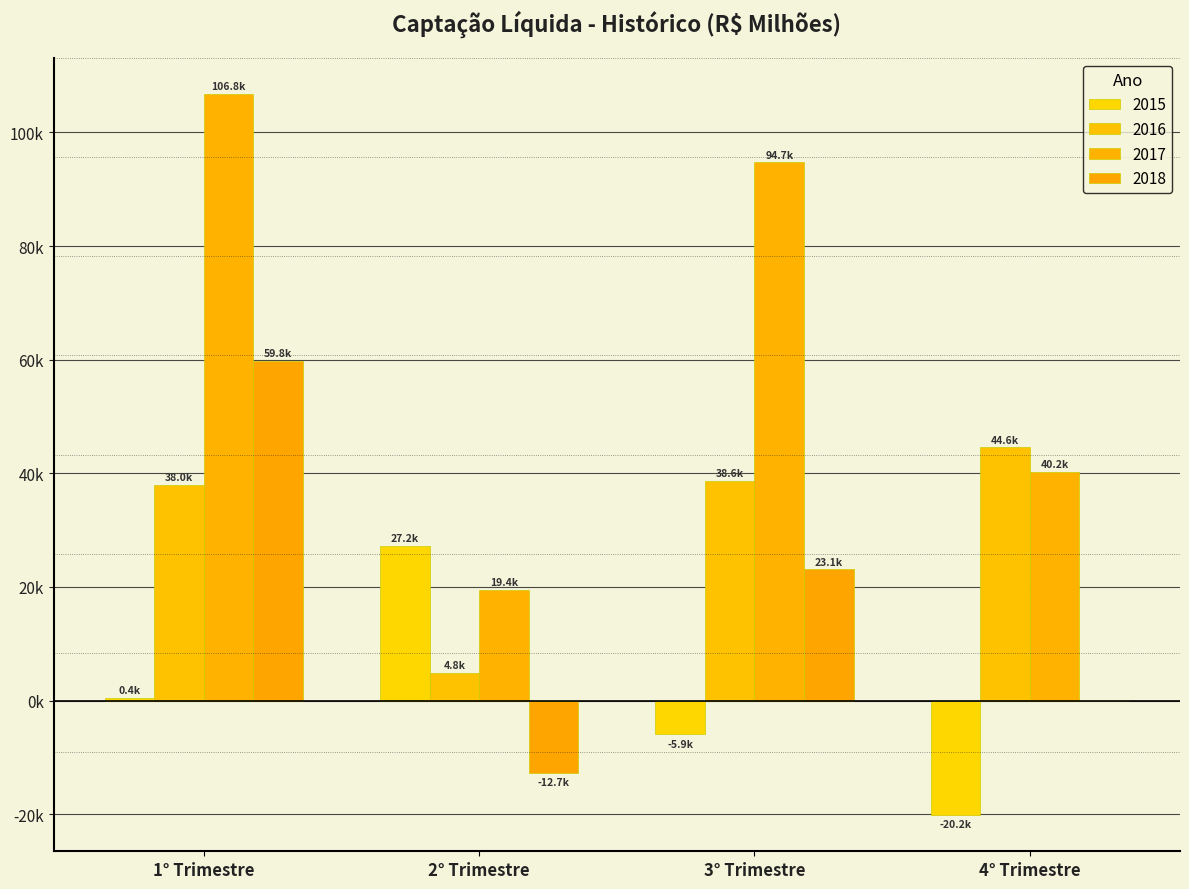

Are the bars horizontal?

No